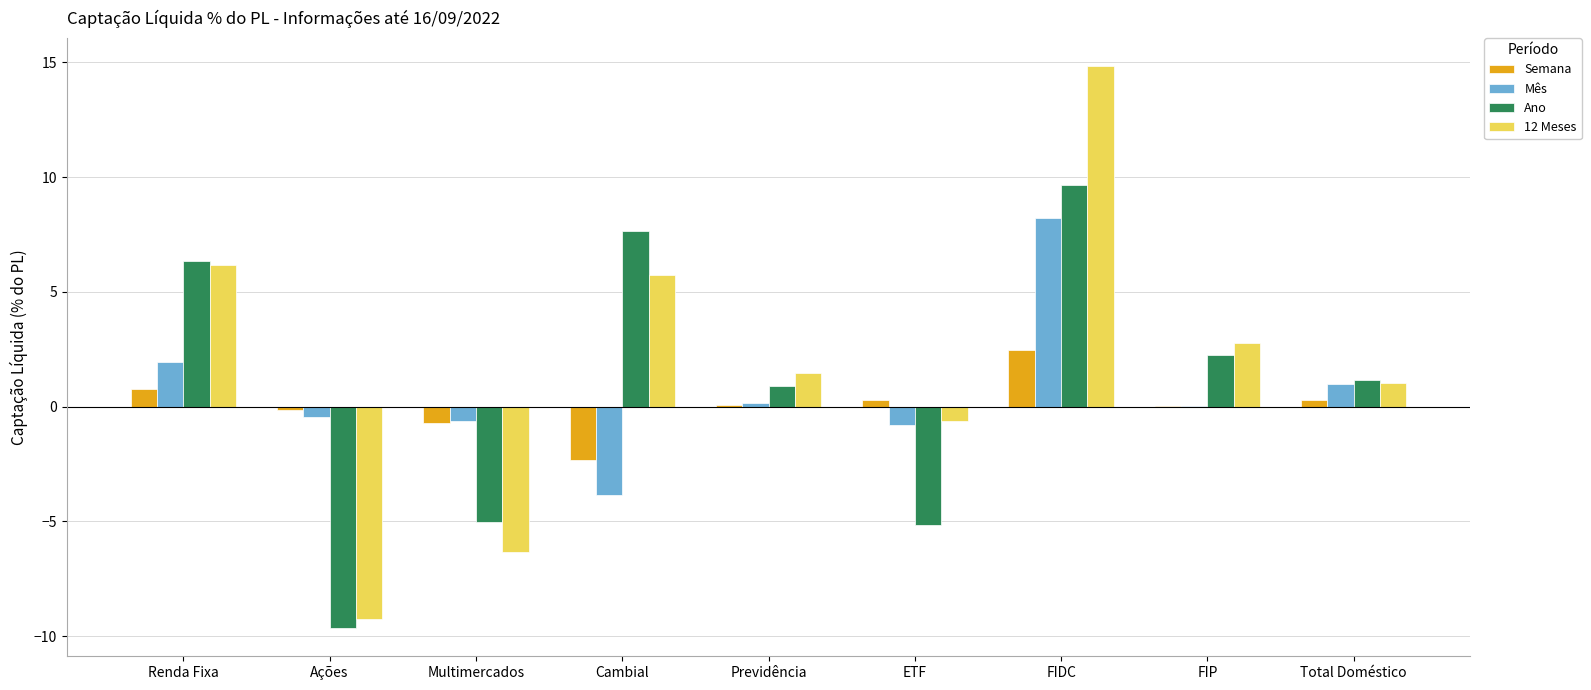

What are all the series names shown in the legend?

Semana, Mês, Ano, 12 Meses